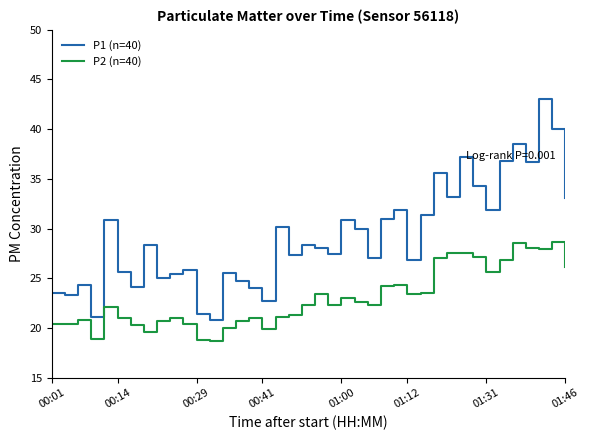

True or false: P2 (n=40) and P1 (n=40) intersect in this chart.

False